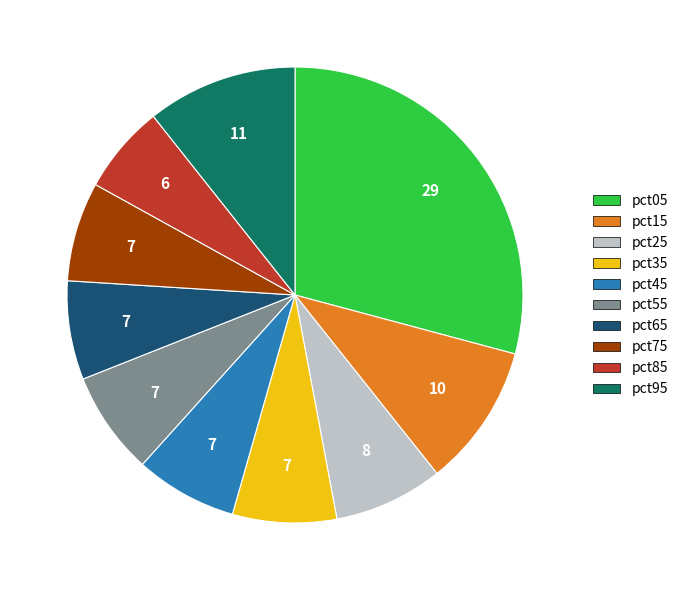

What is the largest slice in the pie chart?

pct05